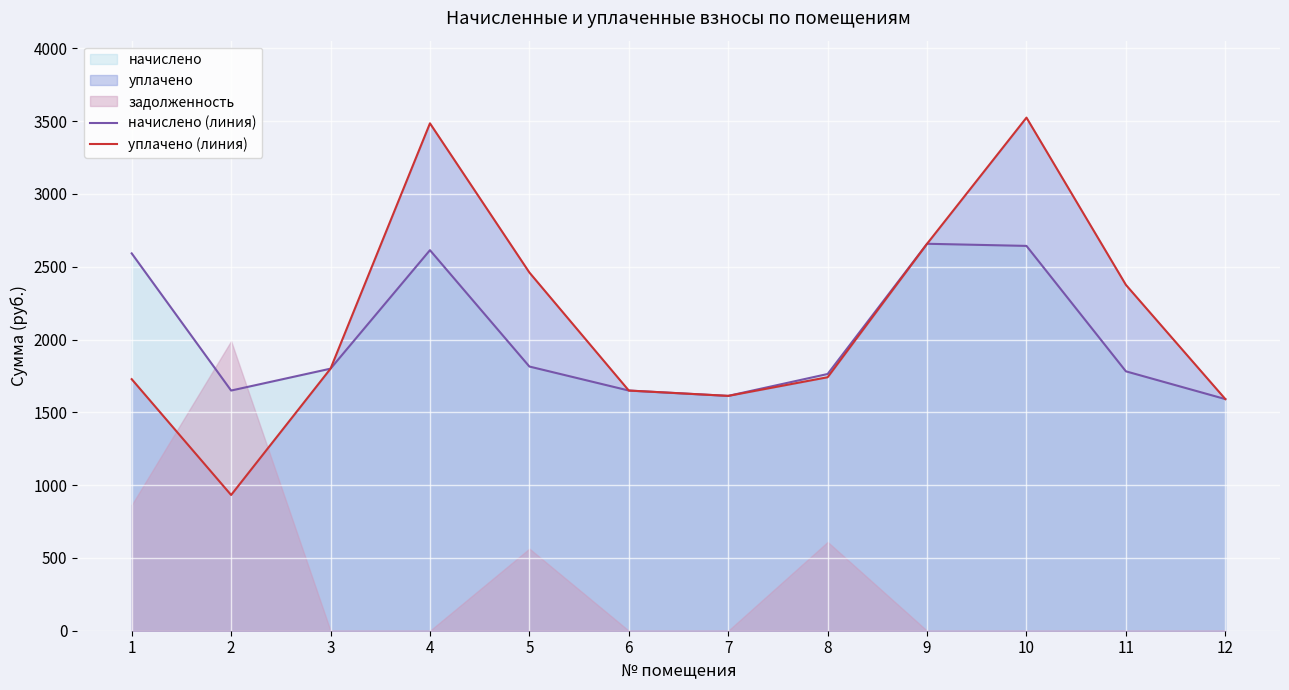

At which label does уплачено (линия) first exceed 1800?

4